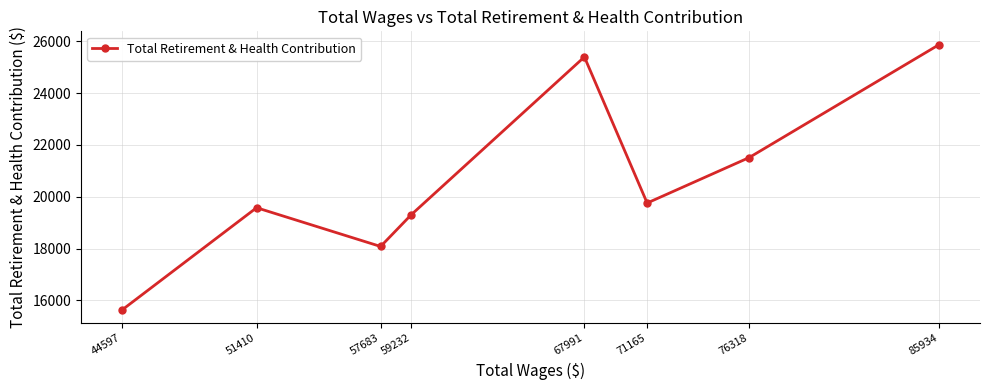

What is the difference between the second highest and second lowest values?

7307